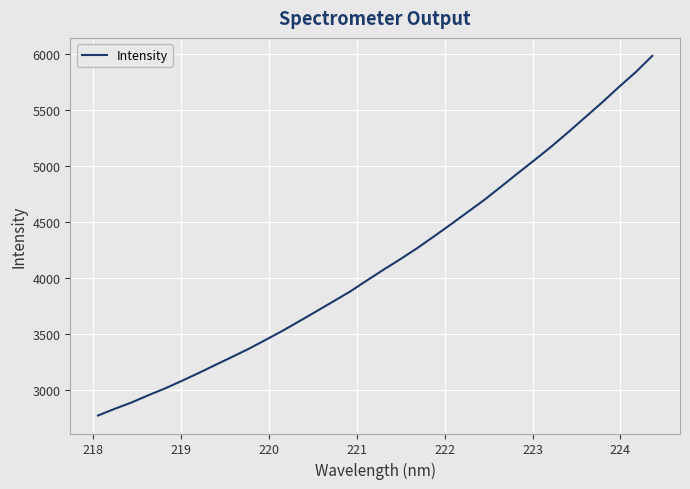

True or false: there are more than 1 points higher than both neighbors.

False